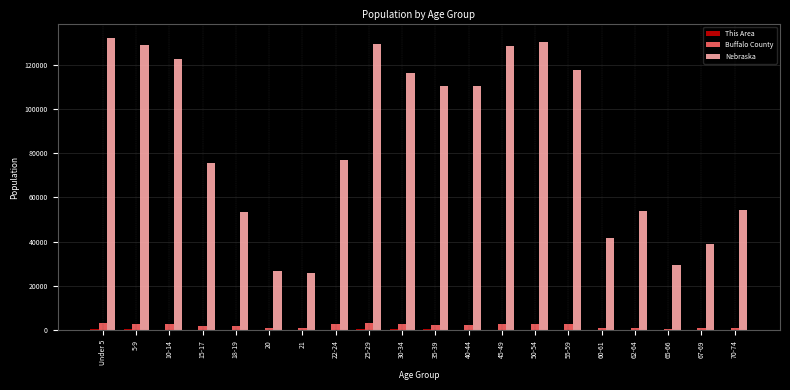

Which series has the largest total across all categories?

Nebraska